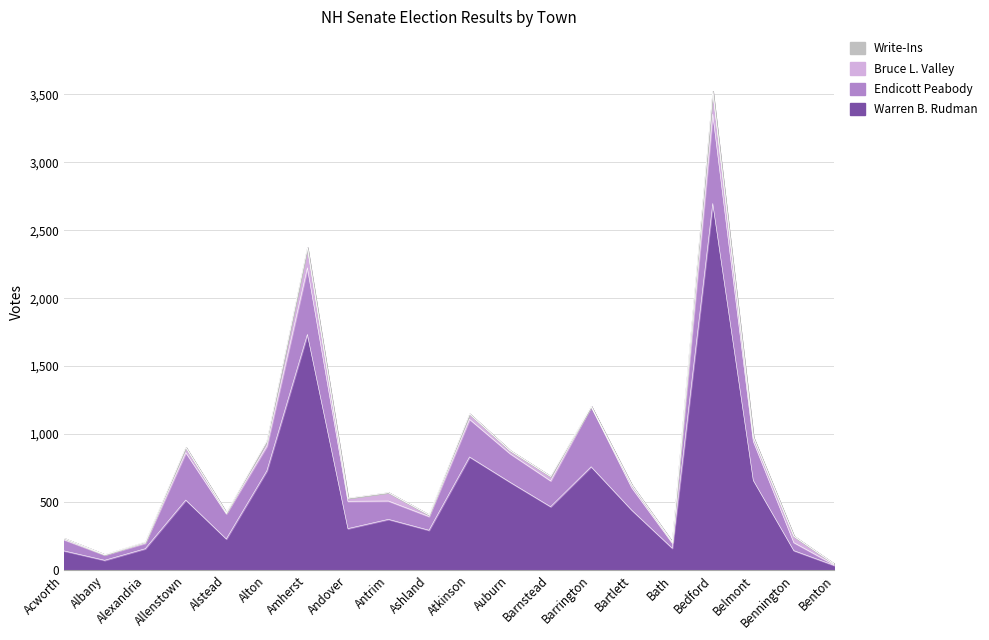

What position from the left is Alton?

6